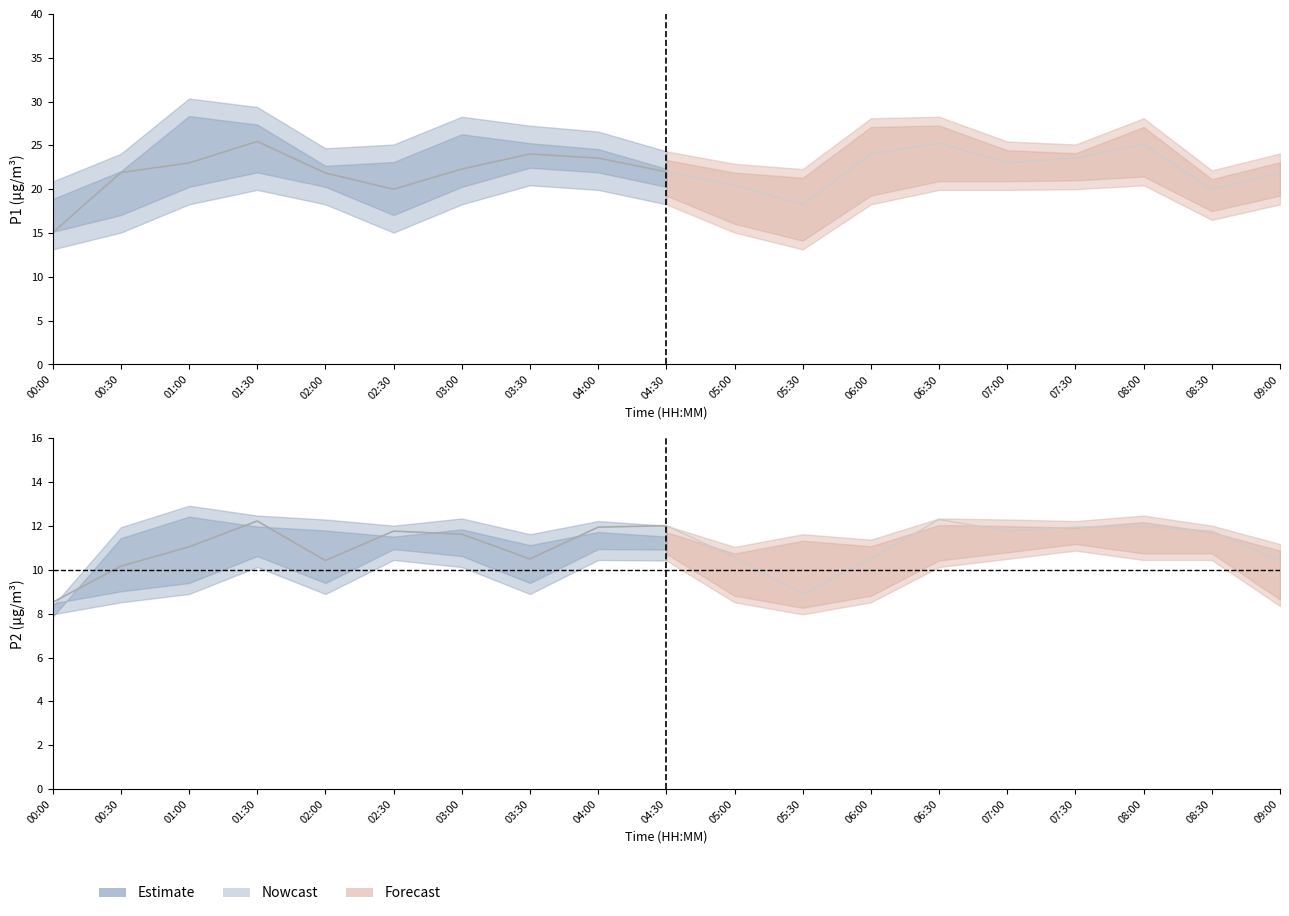

Is it true that P2 equals 7.6 at 06:30?

False